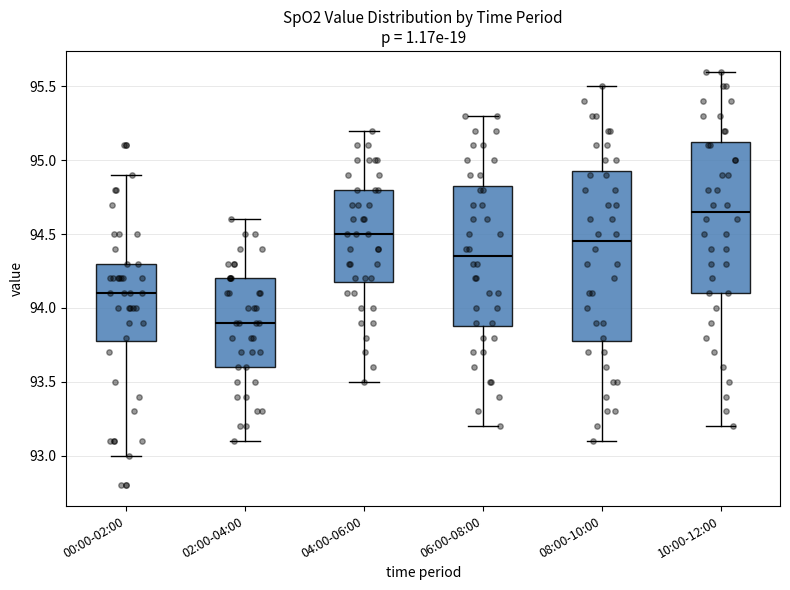

Where is the lower edge of the box for 06:00-08:00 on the y-axis? The values are not printed on the chart, so give them approximately, as read against the axis.

93.90